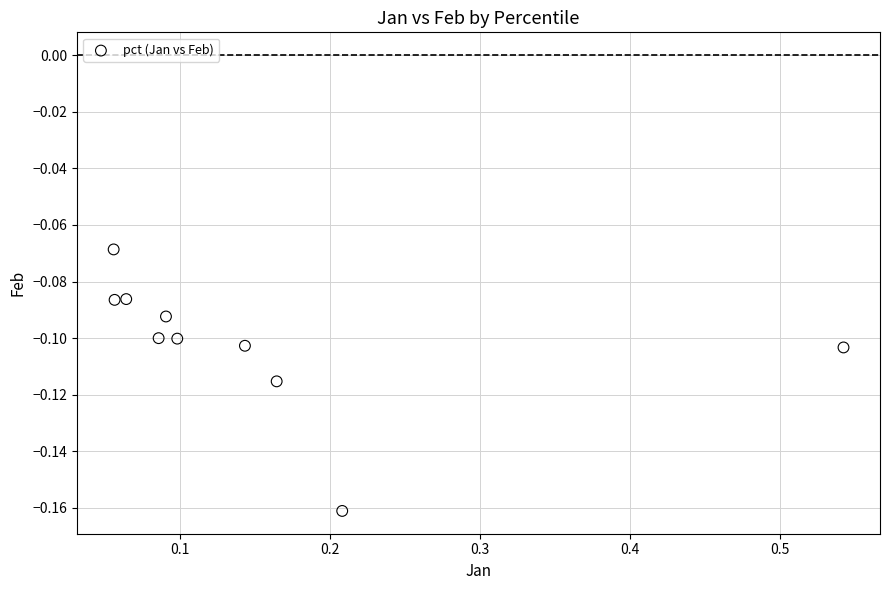

What is the range of X values (max minus min)?

0.5